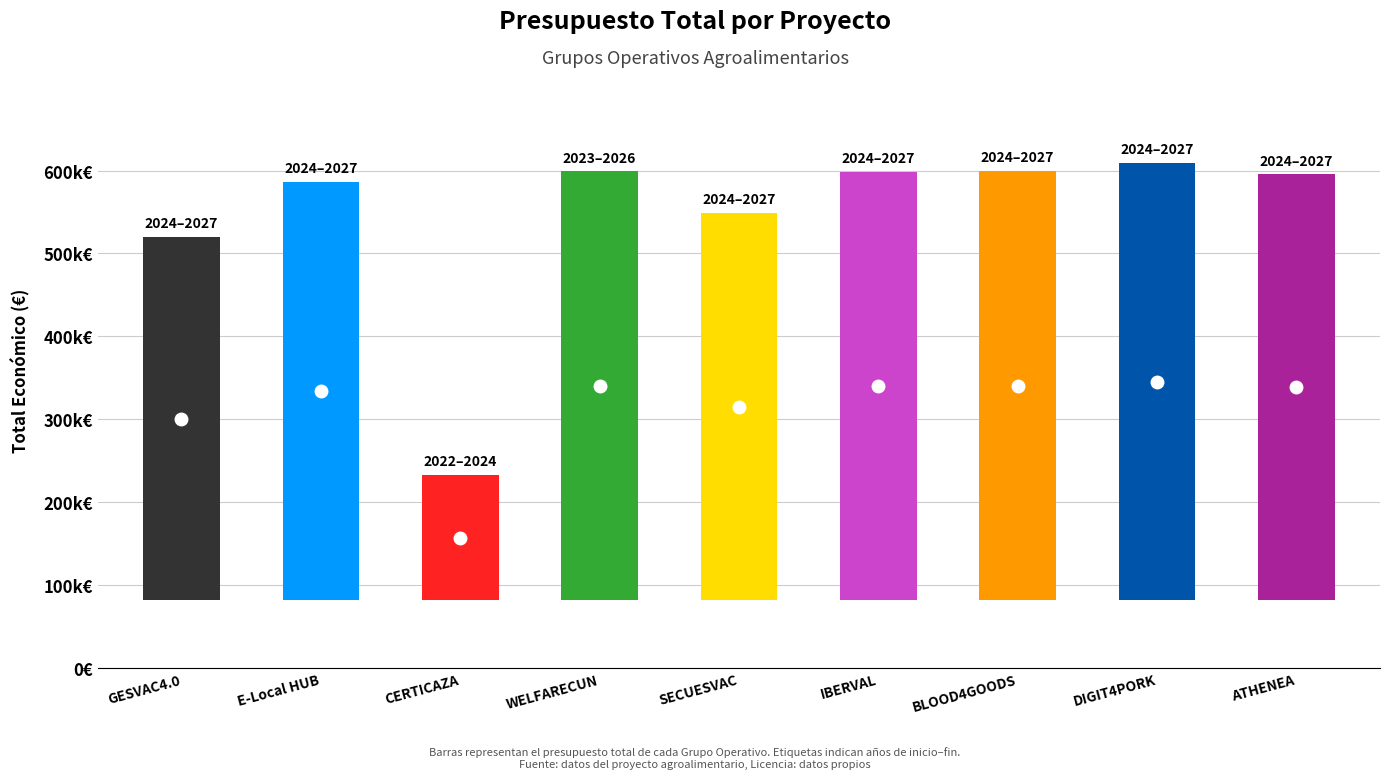

What is the sum of the values at BLOOD4GOODS and SECUESVAC?

1148849